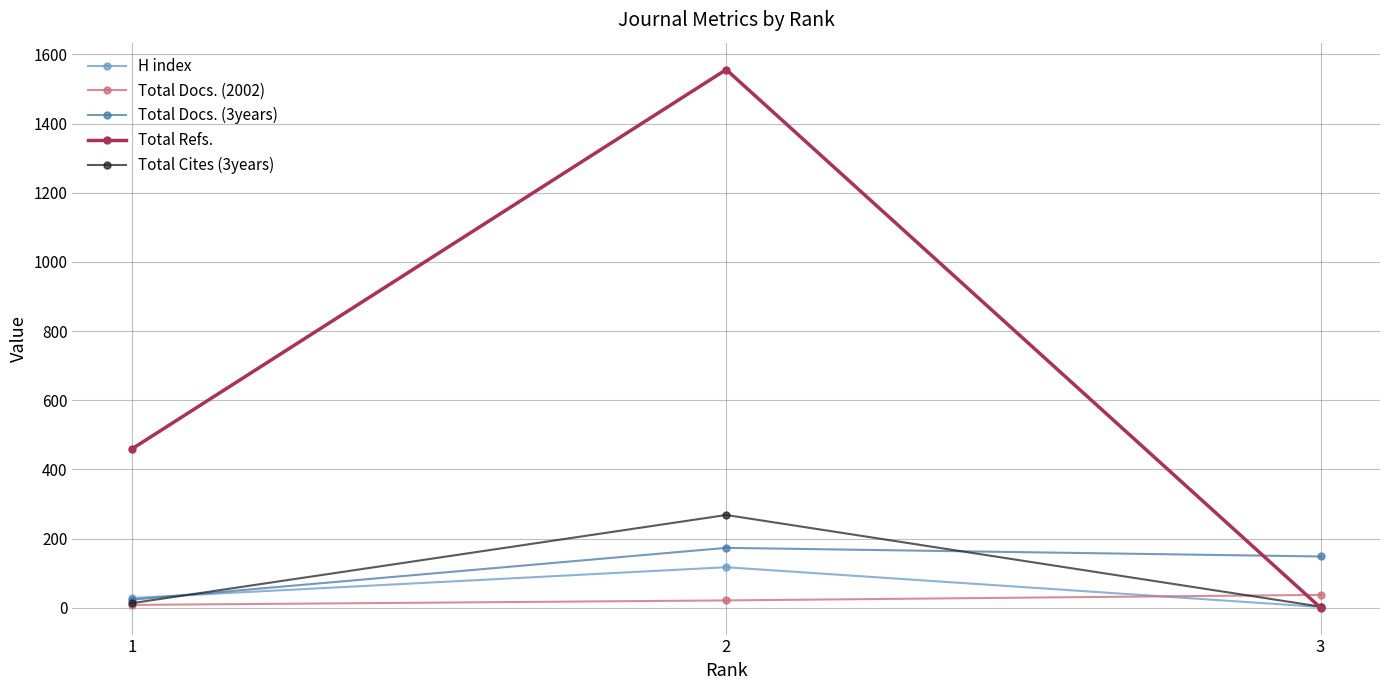

At how many categories does at least one series exceed 740?

1